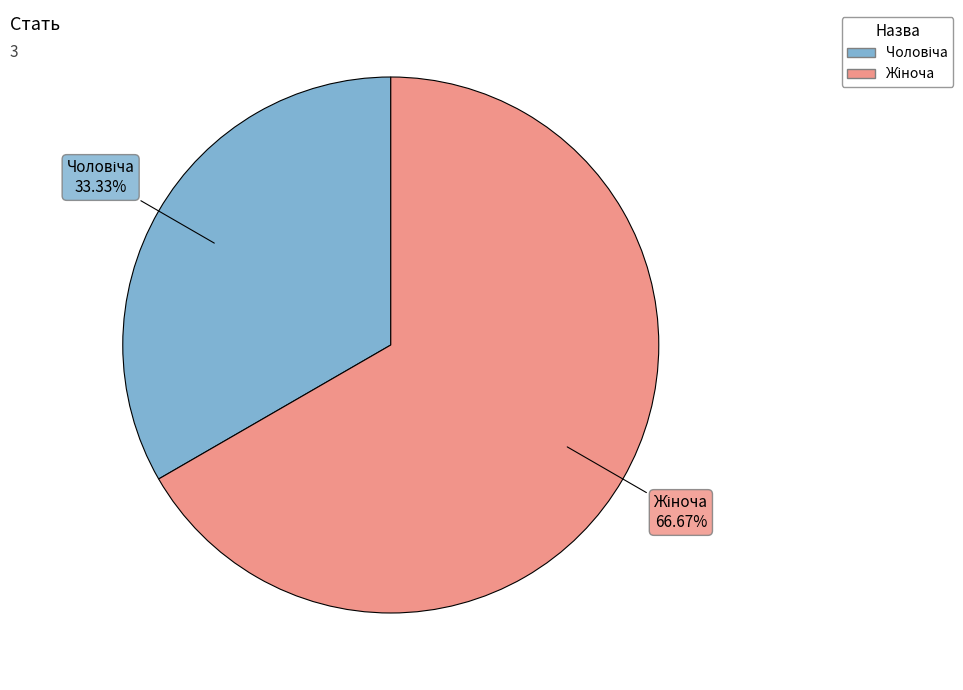

Is there a majority slice in this chart?

Yes